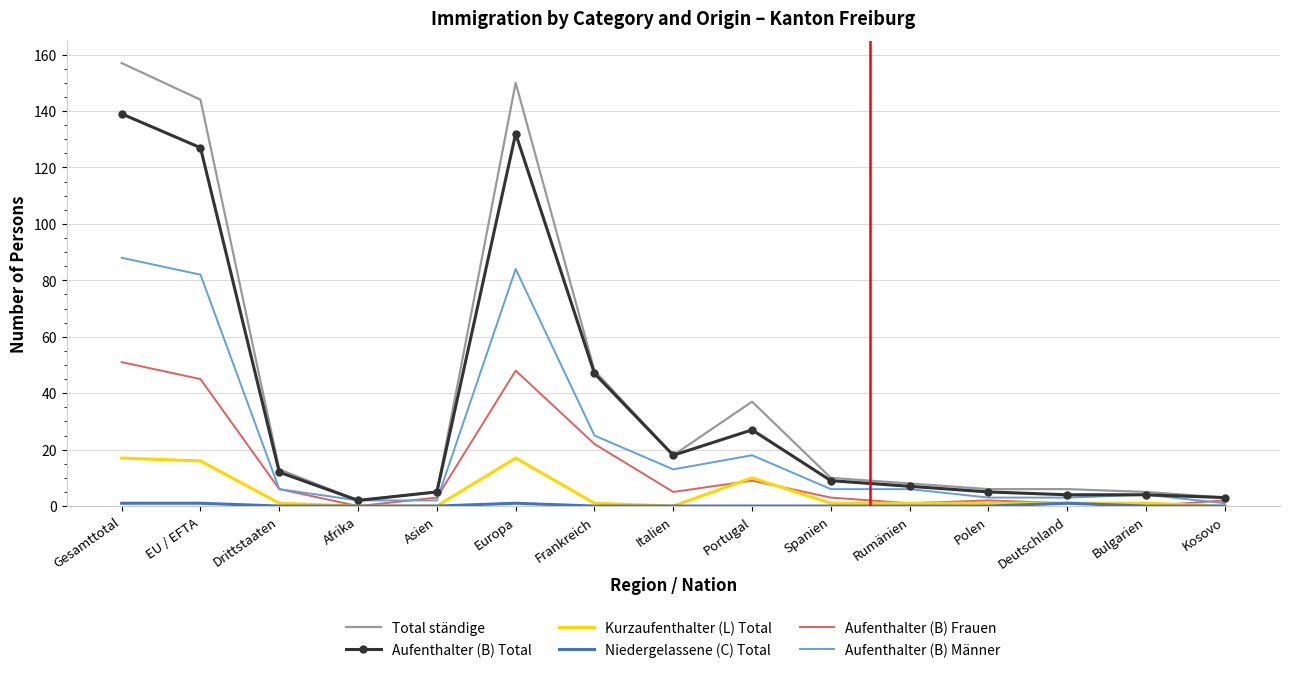

Read the Kurzaufenthalter (L) Total value at Gesamttotal.

17